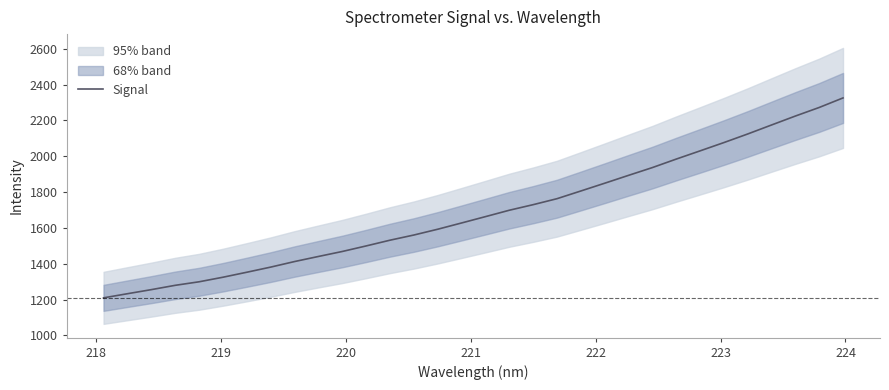

How many categories are shown in the chart?

32